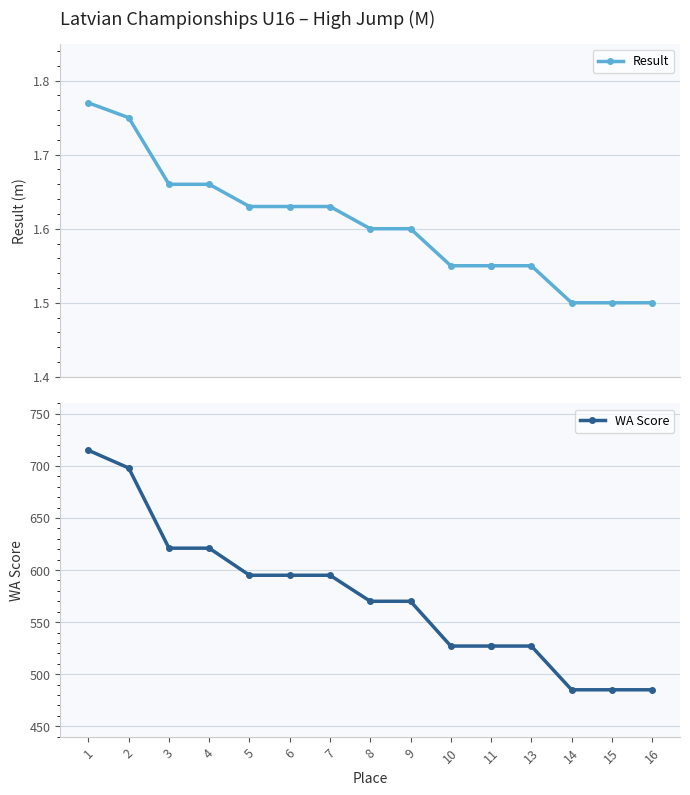

Is it true that Result equals 2.6 at 14?

False